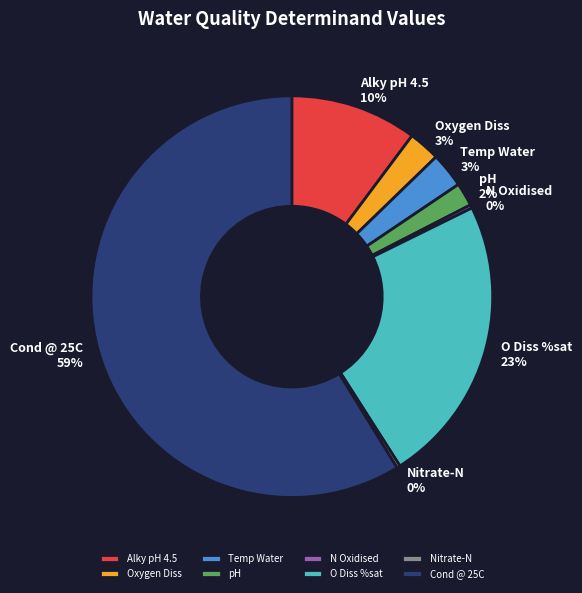

What percentage is the Cond @ 25C slice, to the nearest percent?

59%